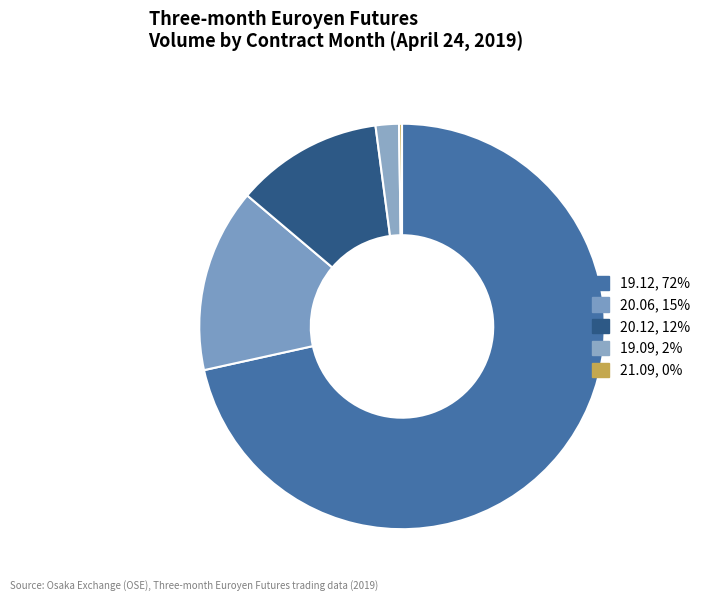

Rank the categories by value from lowest to highest.

21.09, 19.09, 20.12, 20.06, 19.12